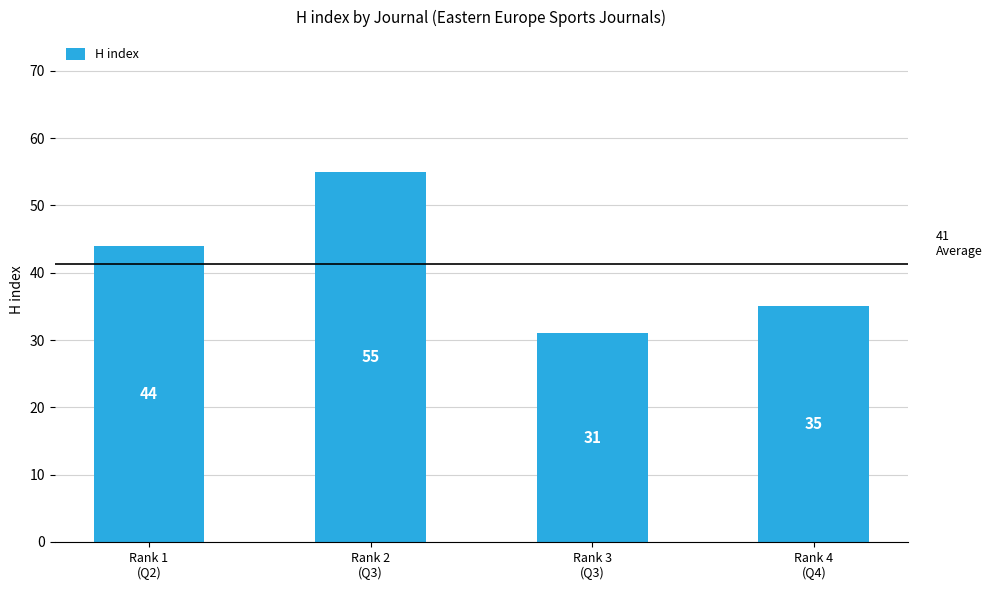

What is the minimum value shown in the chart?

31